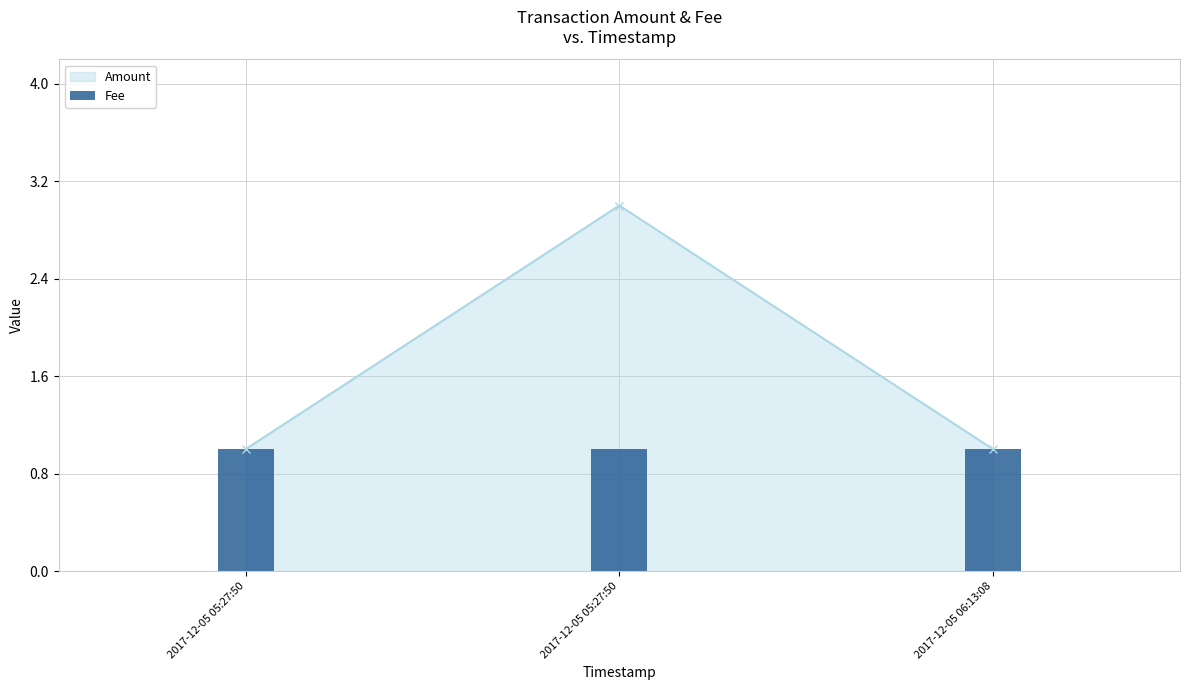

The chart shows a value of 2 at 2017-12-05 06:13:08. True or false?

False